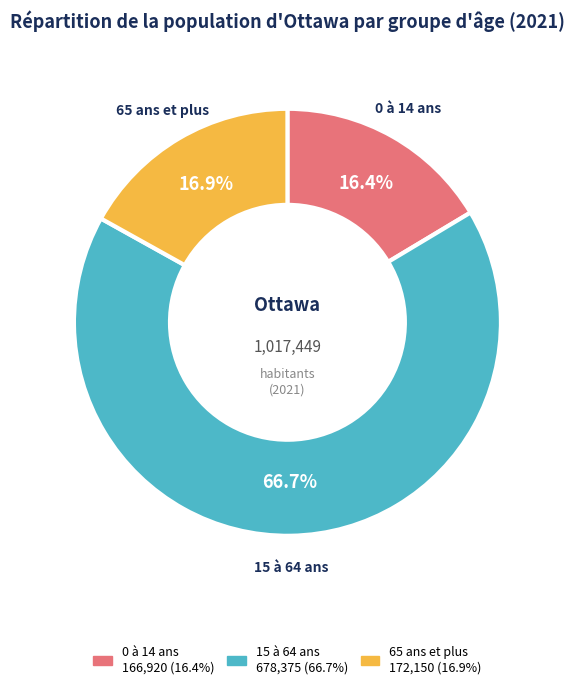

What is the largest slice in the pie chart?

15 à 64 ans